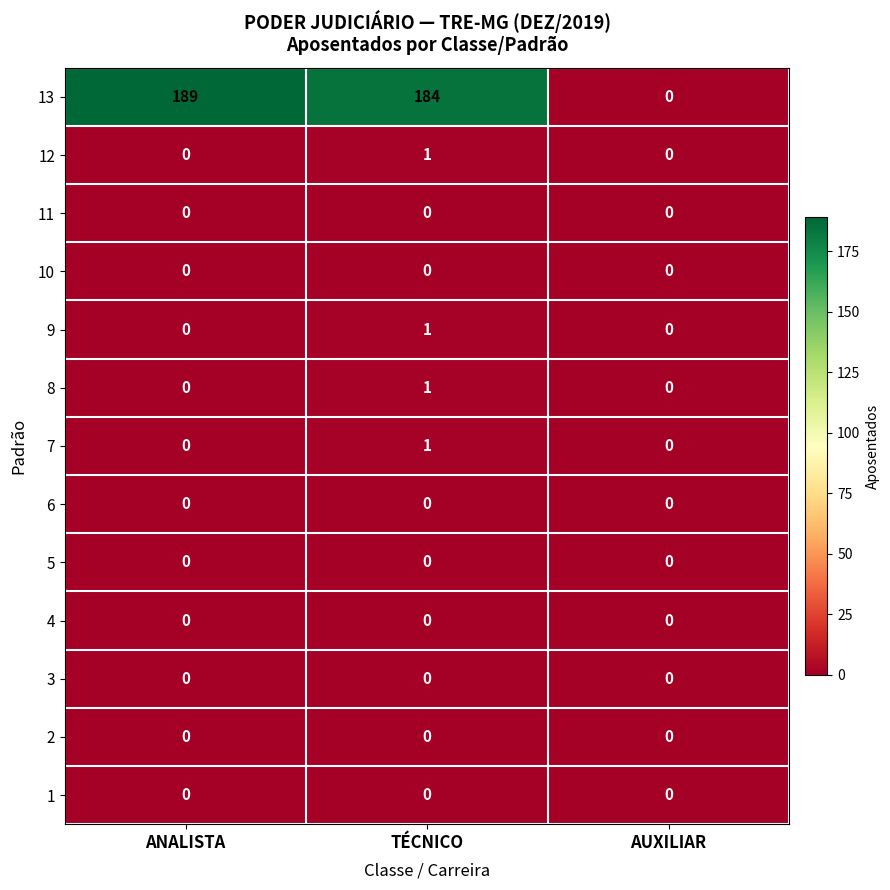

Rank the categories by 13 value from lowest to highest.

AUXILIAR, TÉCNICO, ANALISTA